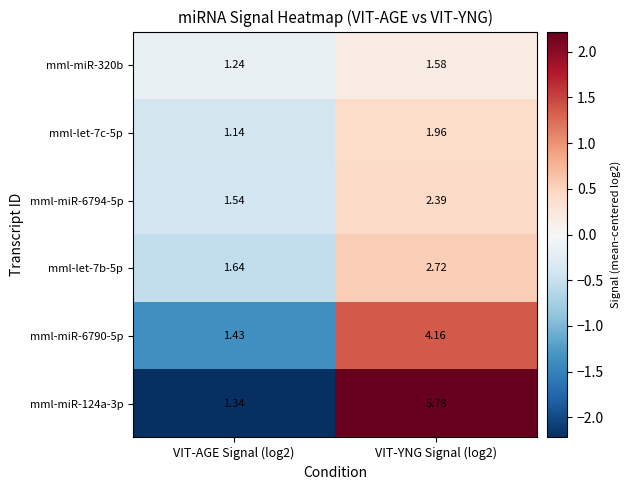

Is the value of mml-miR-6794-5p at VIT-YNG Signal (log2) greater than the value of mml-miR-6790-5p at VIT-YNG Signal (log2)?

No